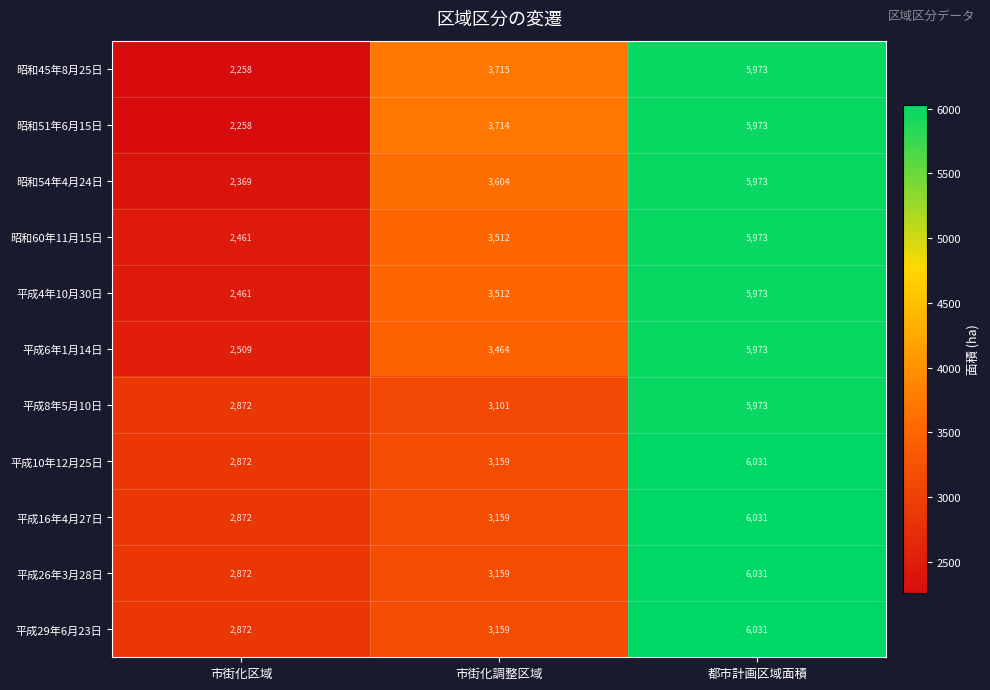

Count the number of categories in the chart.

3